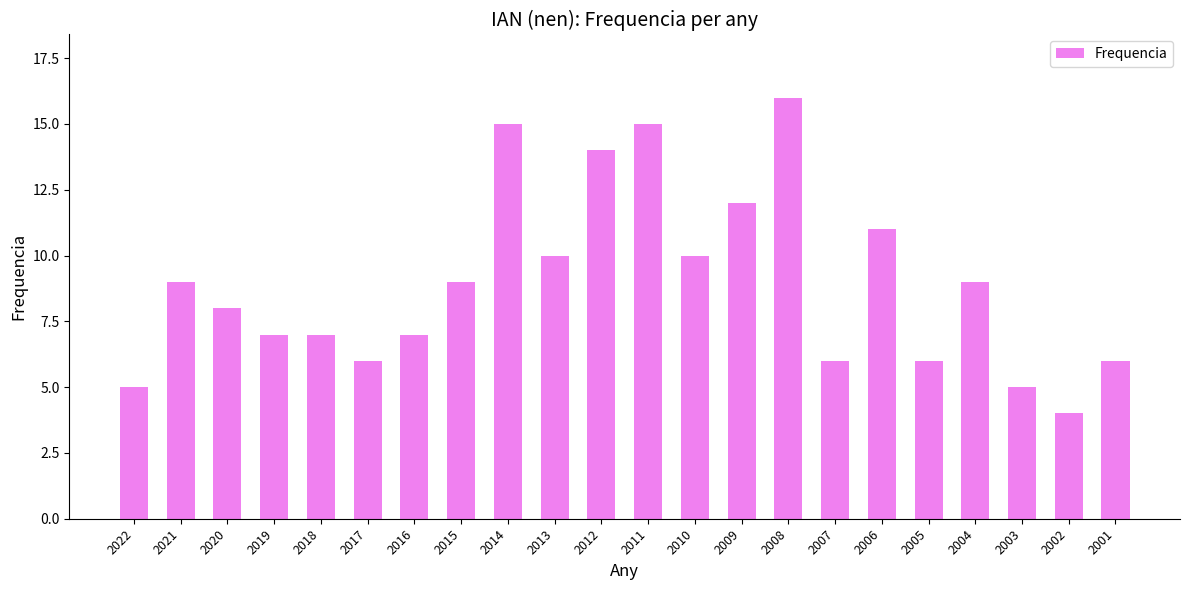

Reading left to right, extract all data points from this chart.

5	9	8	7	7	6	7	9	15	10	14	15	10	12	16	6	11	6	9	5	4	6